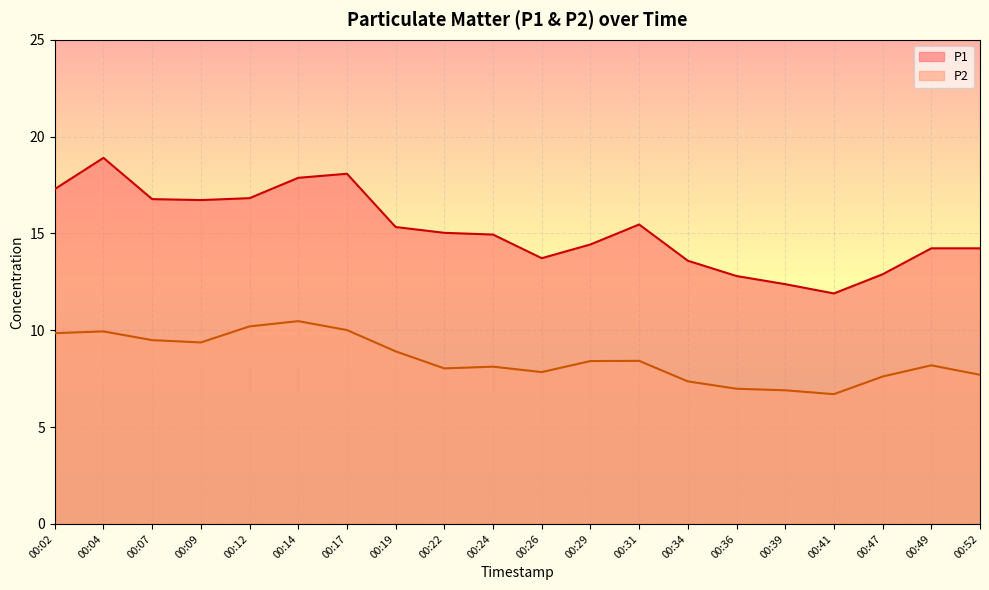

At which label does P1 reach its minimum?

00:41